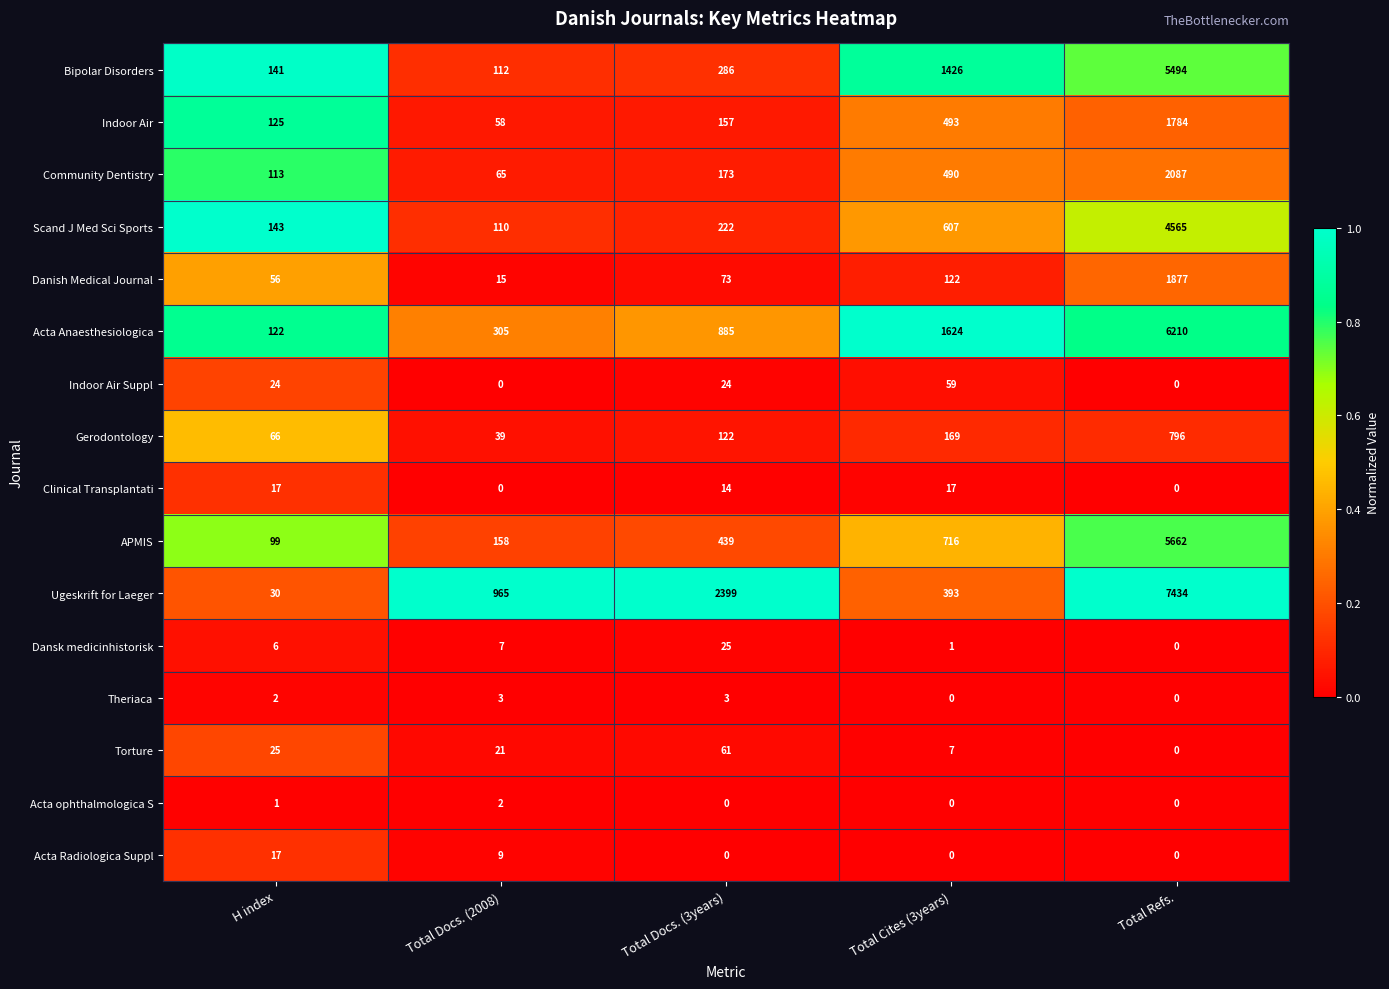

At which category is the sum across all series the highest?

Total Refs.